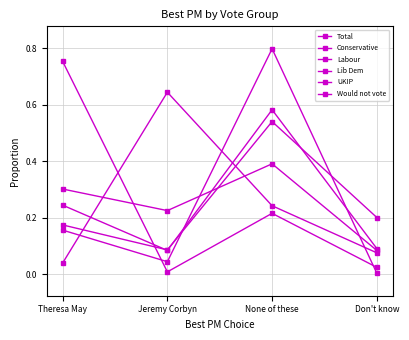

What is the average value of the Conservative series?

0.2